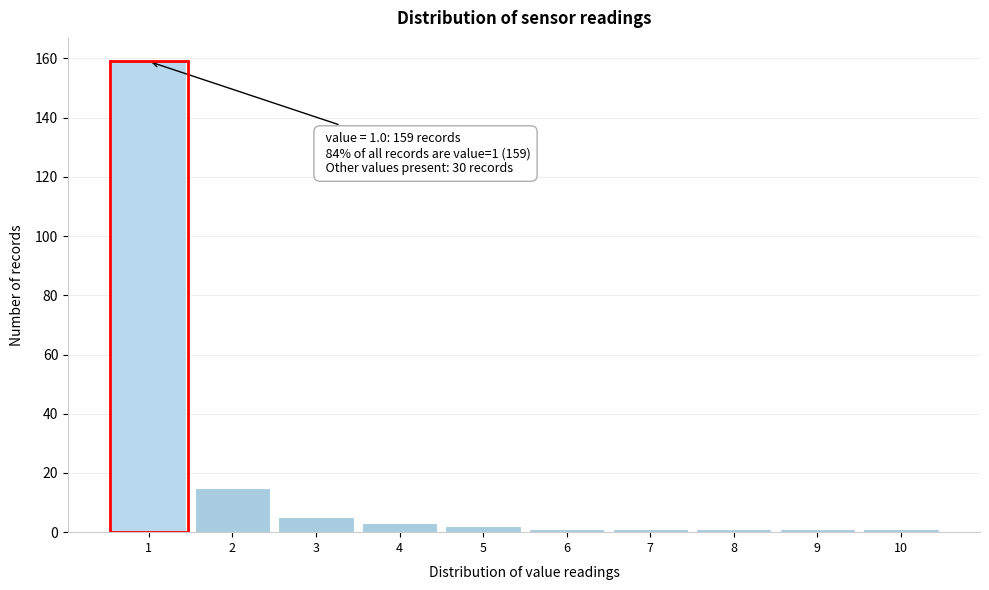

Reading left to right, extract all data points from this chart.

159	15	5	3	2	1	1	1	1	1